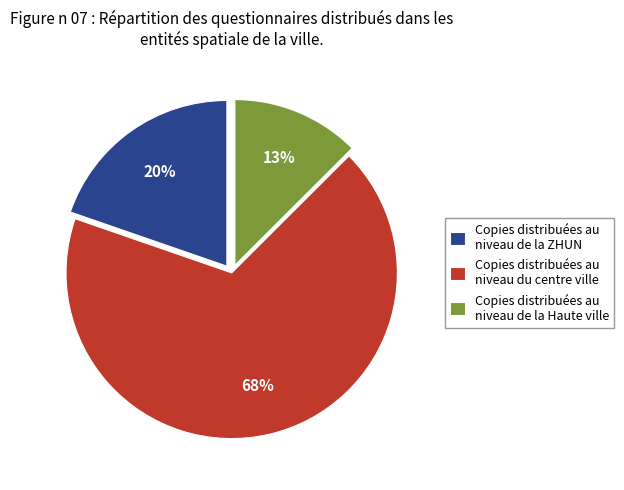

The Copies distribuées au niveau de la ZHUN slice represents 30% of the pie. True or false?

False